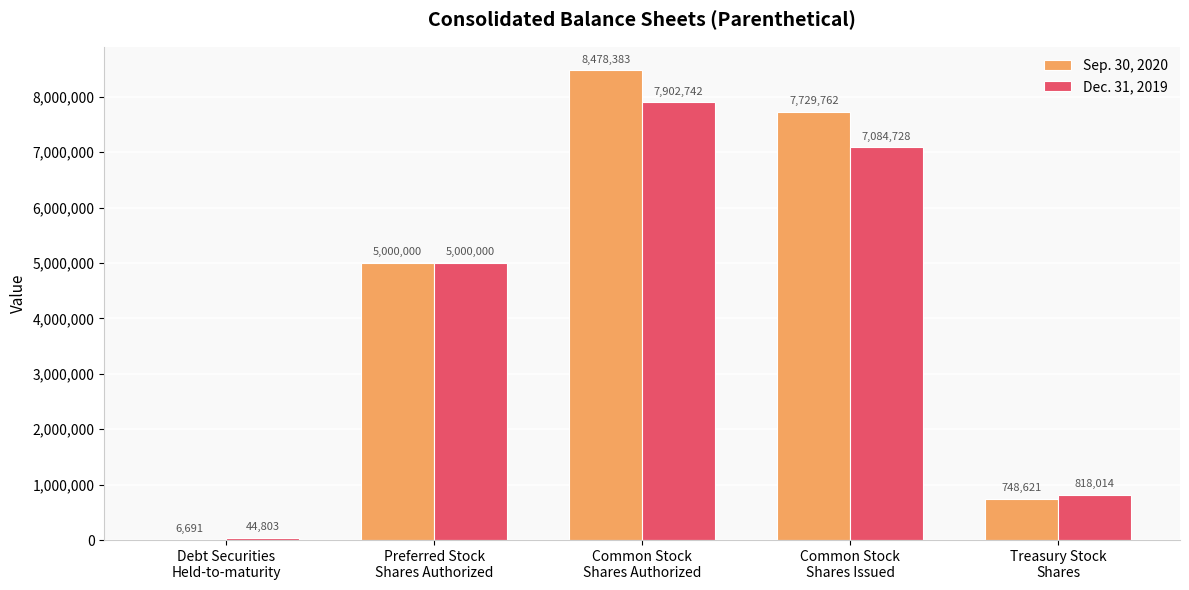

True or false: Sep. 30, 2020 has a value of 6691 at Debt Securities
Held-to-maturity.

True